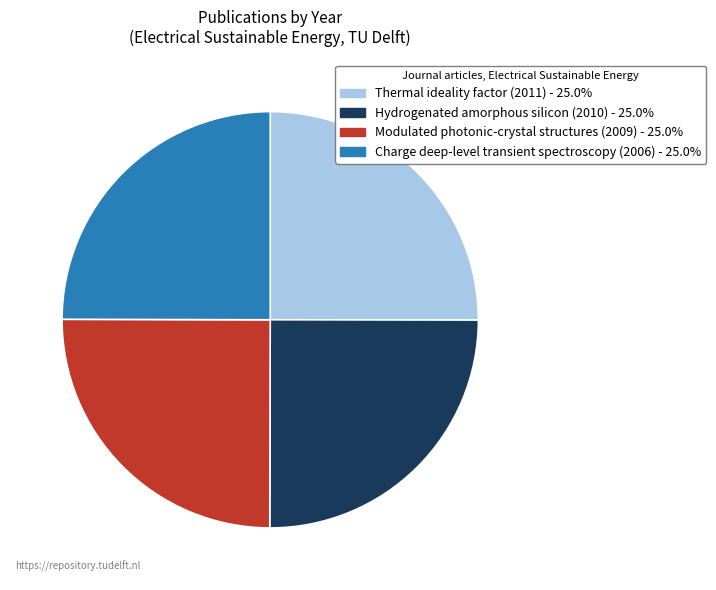

The Charge deep-level transient spectroscopy (2006) slice represents 25% of the pie. True or false?

True